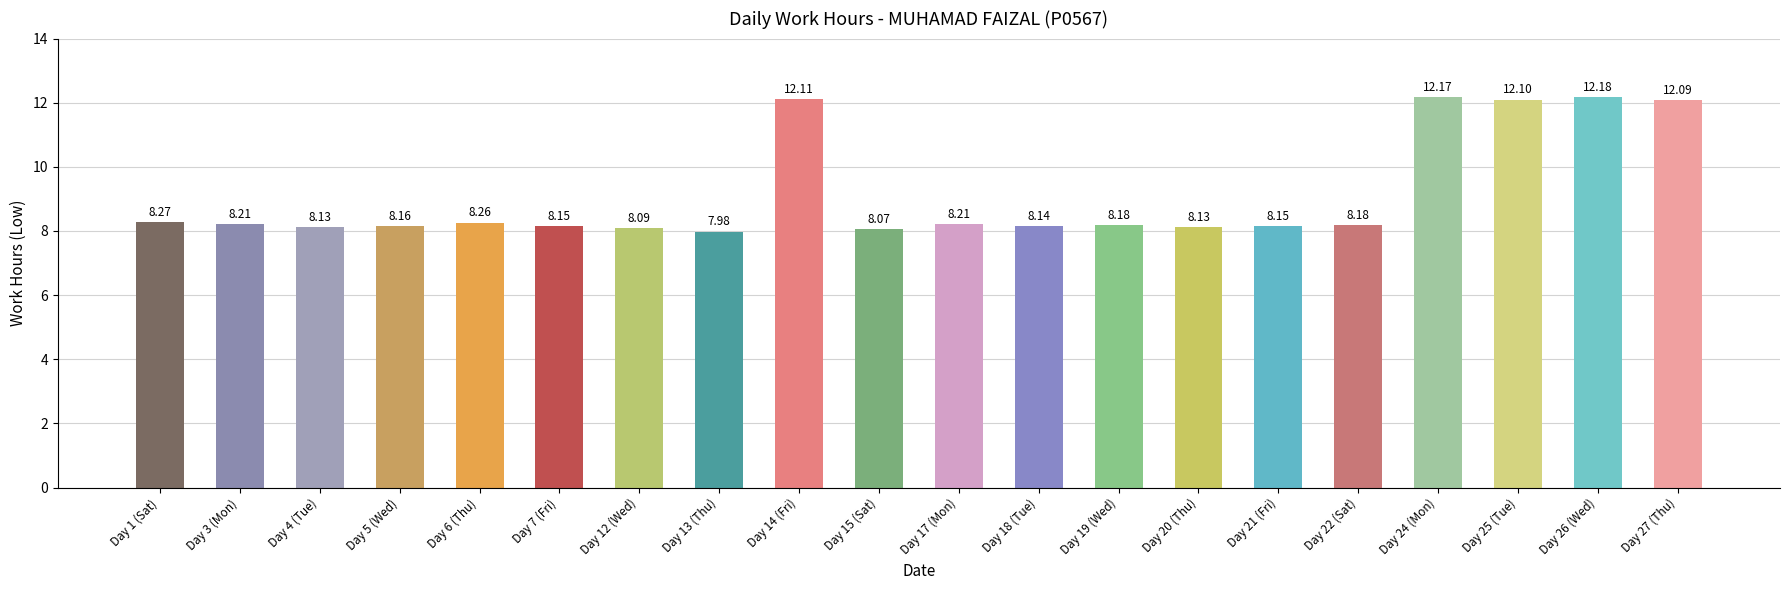

Approximately how many times larger is the value at Day 13 (Thu) compared to Day 12 (Wed)?

1.0